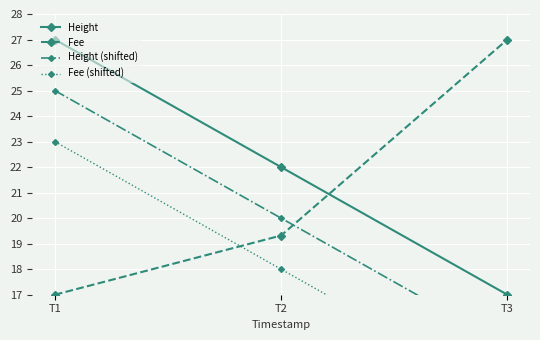

Which category has the highest value across all series?

T1